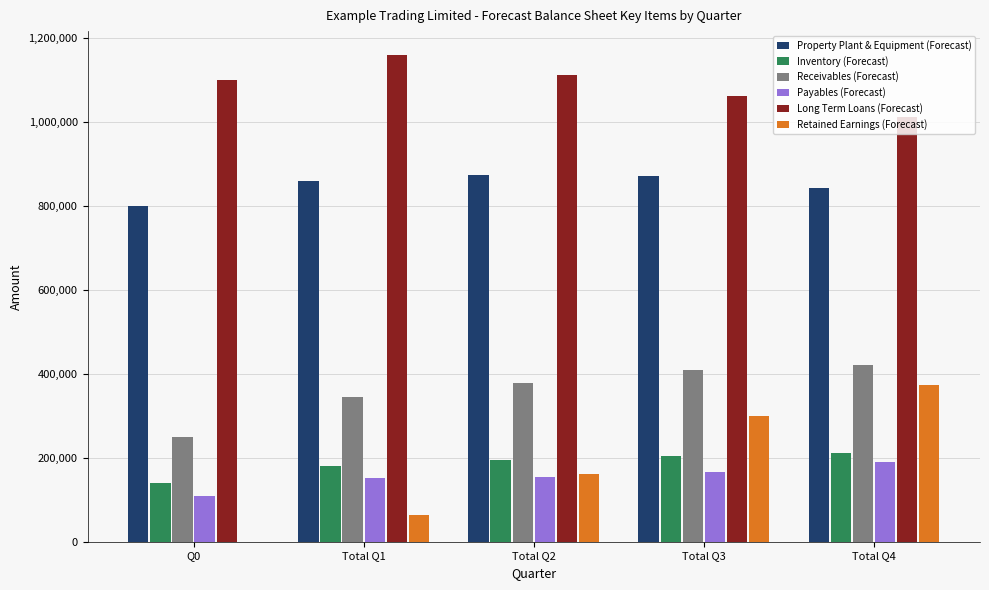

The value of Long Term Loans (Forecast) at Total Q1 is 1157576.1. True or false?

True